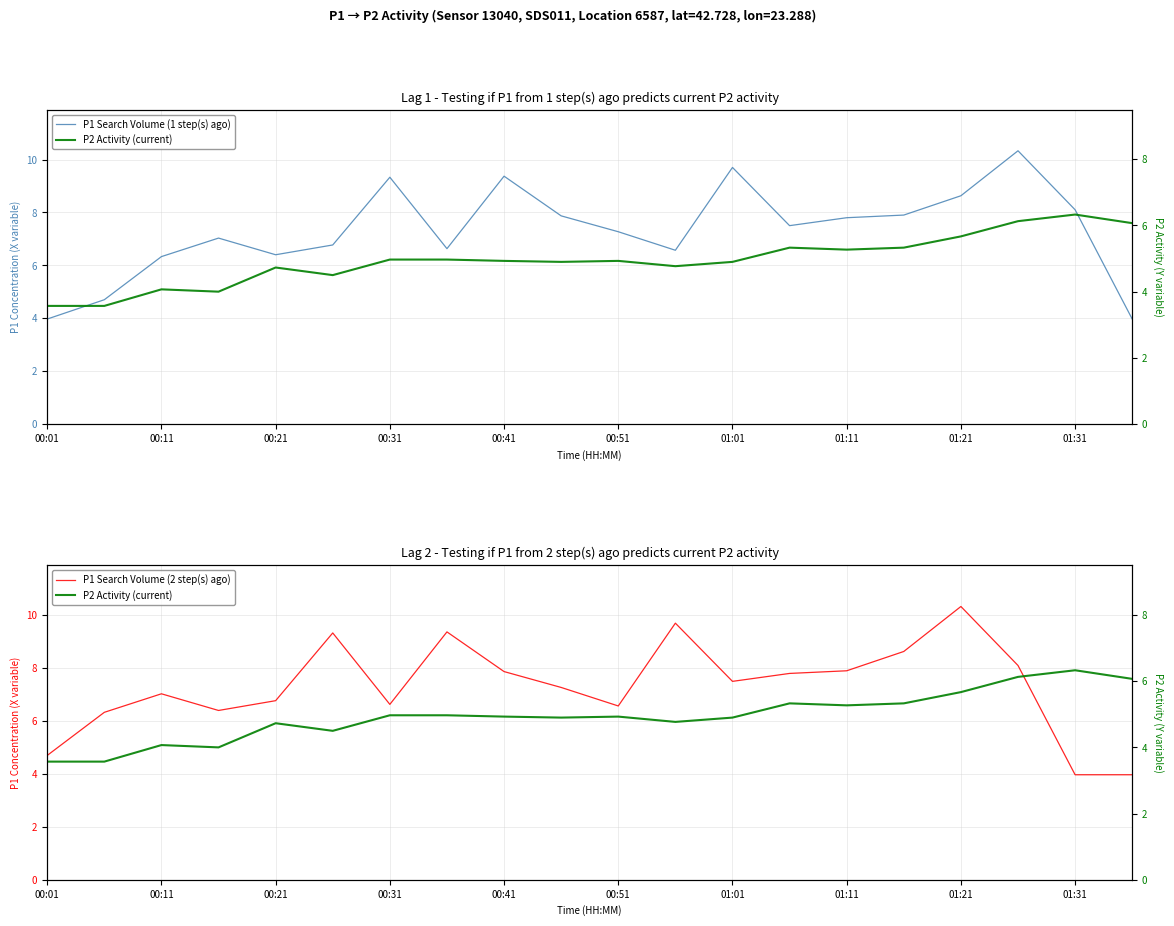

What is the sum of all P2 Activity (current) values?

98.9